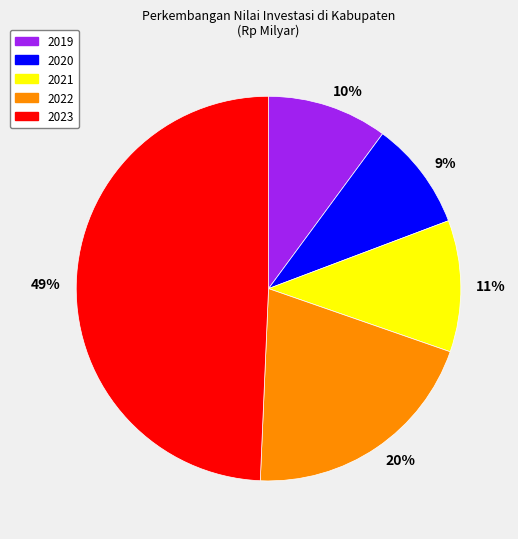

How many slices are in this pie chart?

5